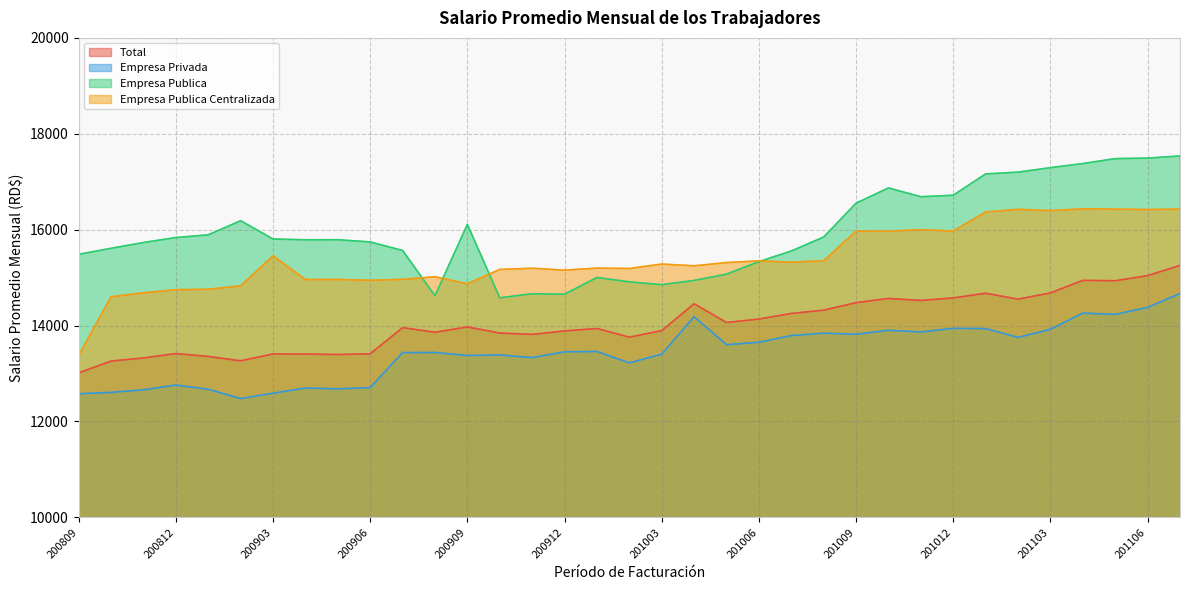

What is the difference between the Empresa Privada values at 201007 and 201001?

330.6